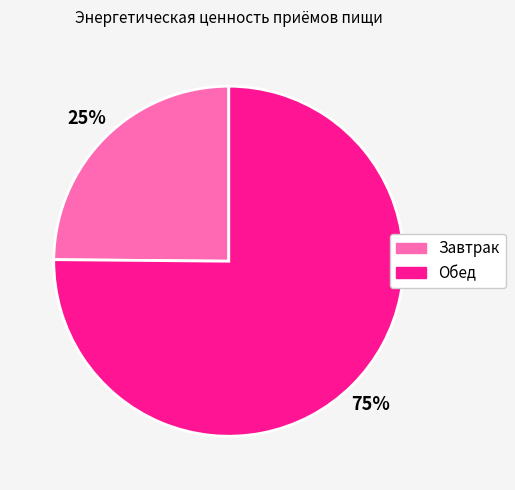

Count the number of slices in the pie.

2